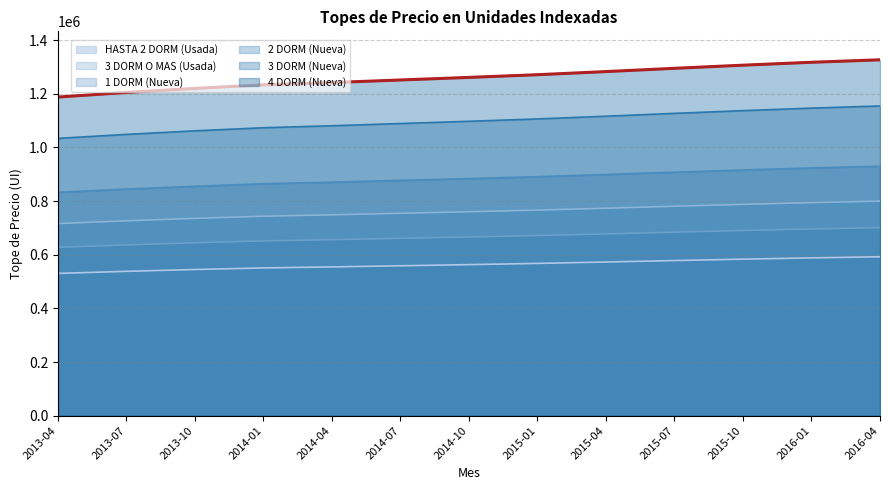

What is the total value across all series at 2014-01?

5116254